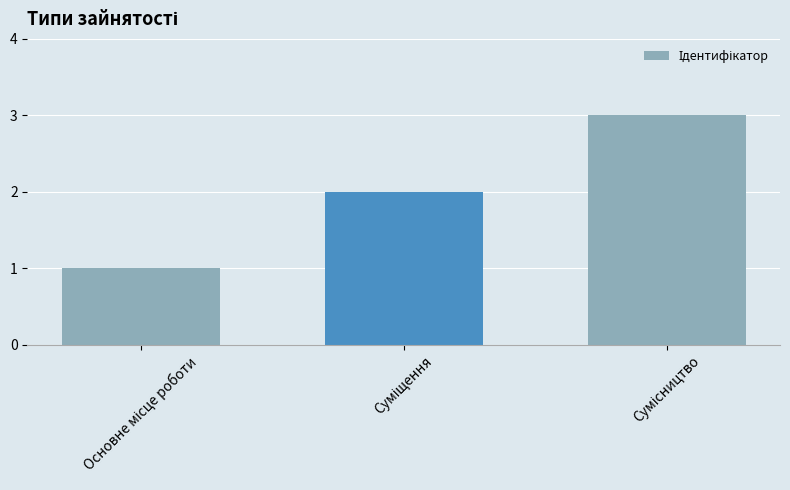

Does the chart contain stacked bars?

No